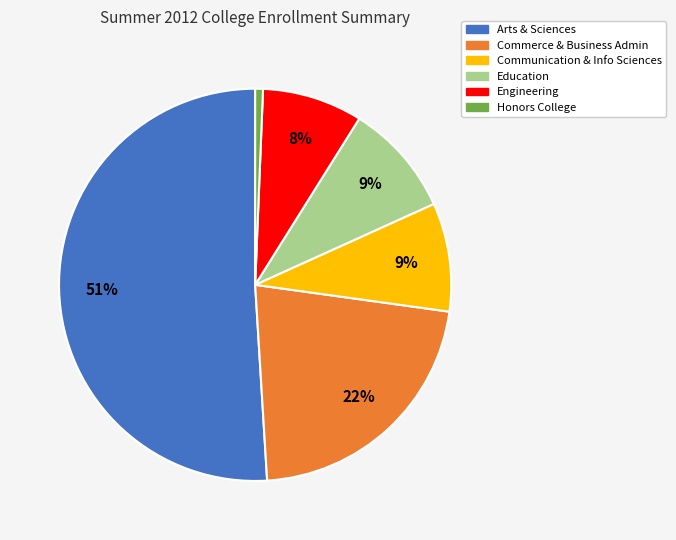

To the nearest percent, what is the combined percentage of Honors College and Education?

10%